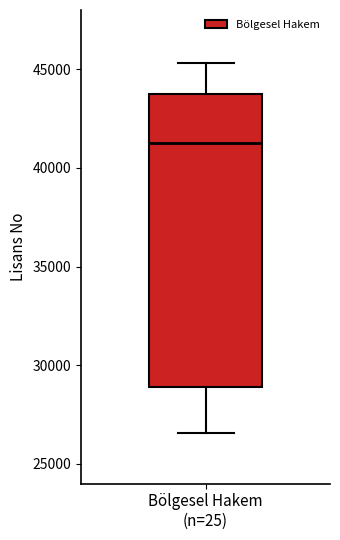

Transcribe this box plot: give where the median line is, the range the box spans, and where the two whiskers end, as read against the y-axis. The values are not printed on the chart, so give them approximately, as read against the axis.

median 41000, box 29000 to 44000, whiskers 26500 to 45500